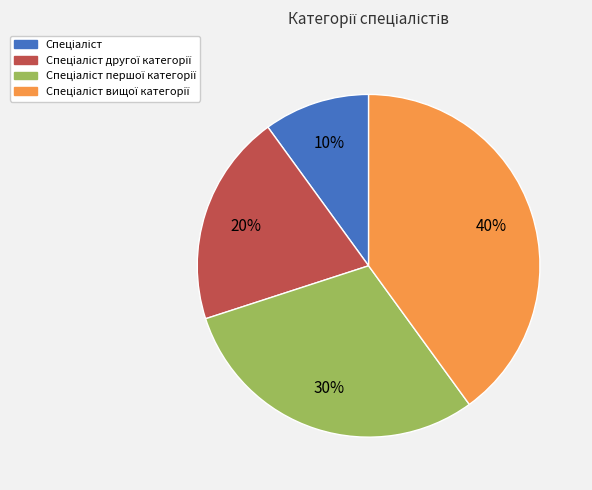

Is there any slice that represents more than half of the pie?

No